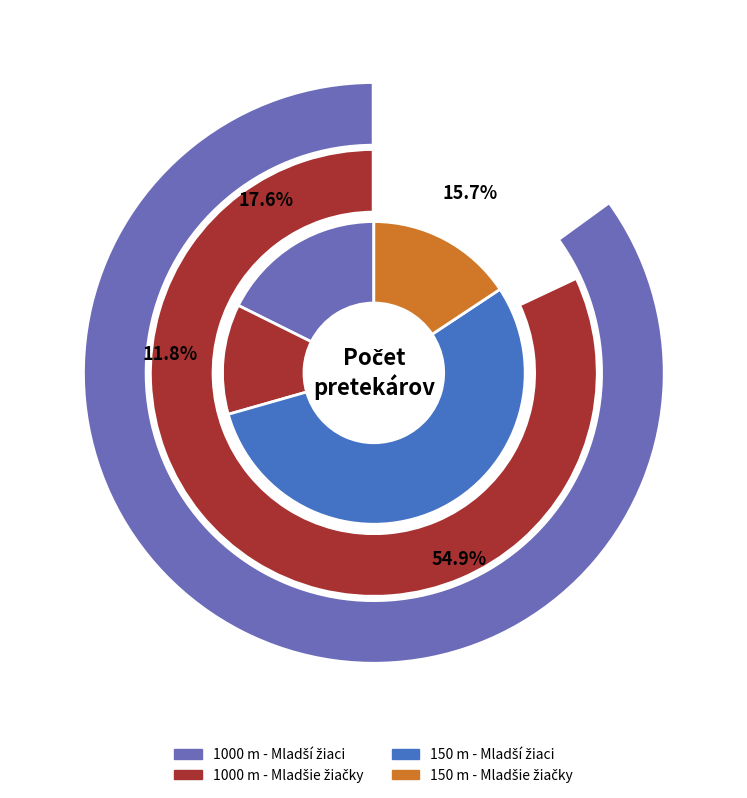

True or false: 150 m - Mladšie žiačky accounts for 22% of the total.

False